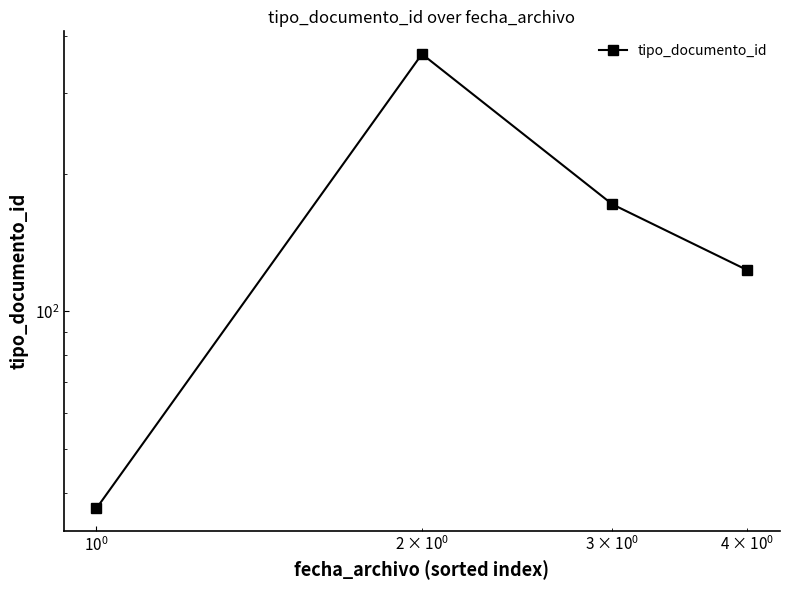

What is the difference between the maximum and minimum values?

329.0